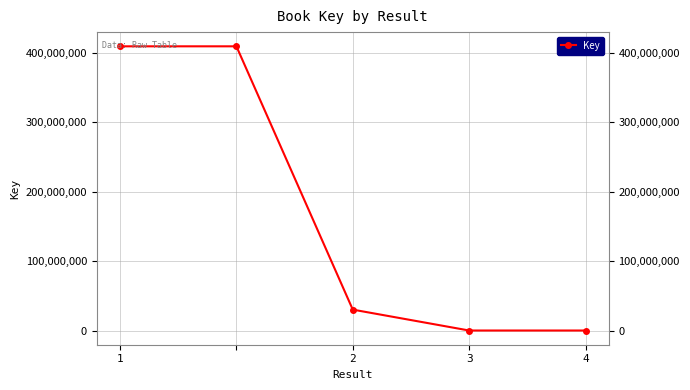

What is the sum of all values?

850319536